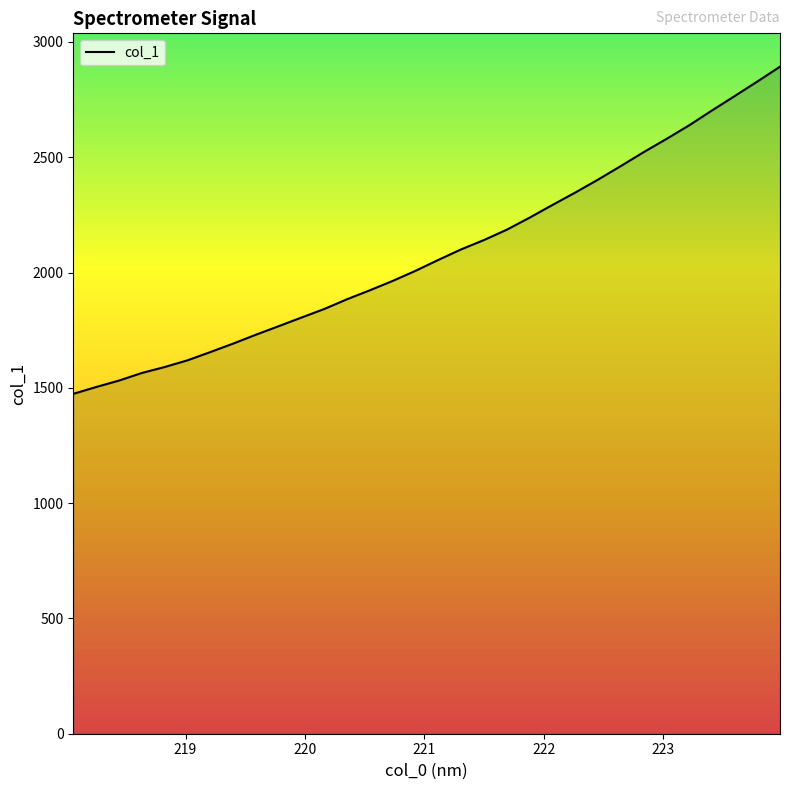

What is the difference between the maximum and minimum values?

1418.9